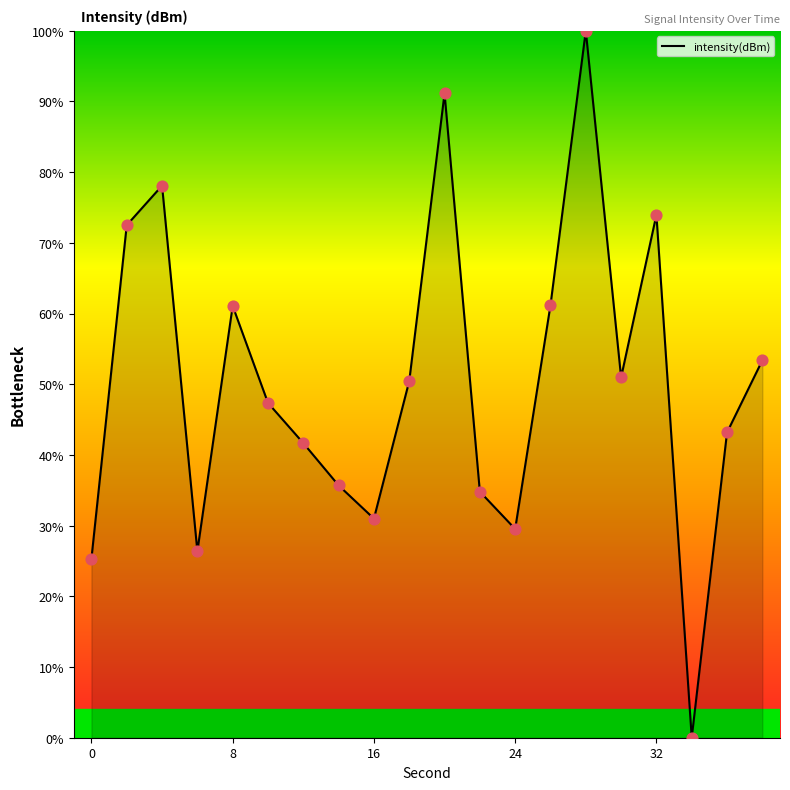

What is the difference between the maximum and minimum values?

100.0